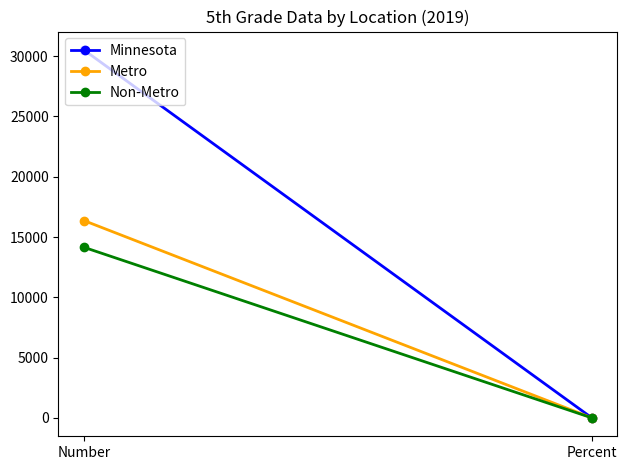

Read the Metro value at Percent.

0.7